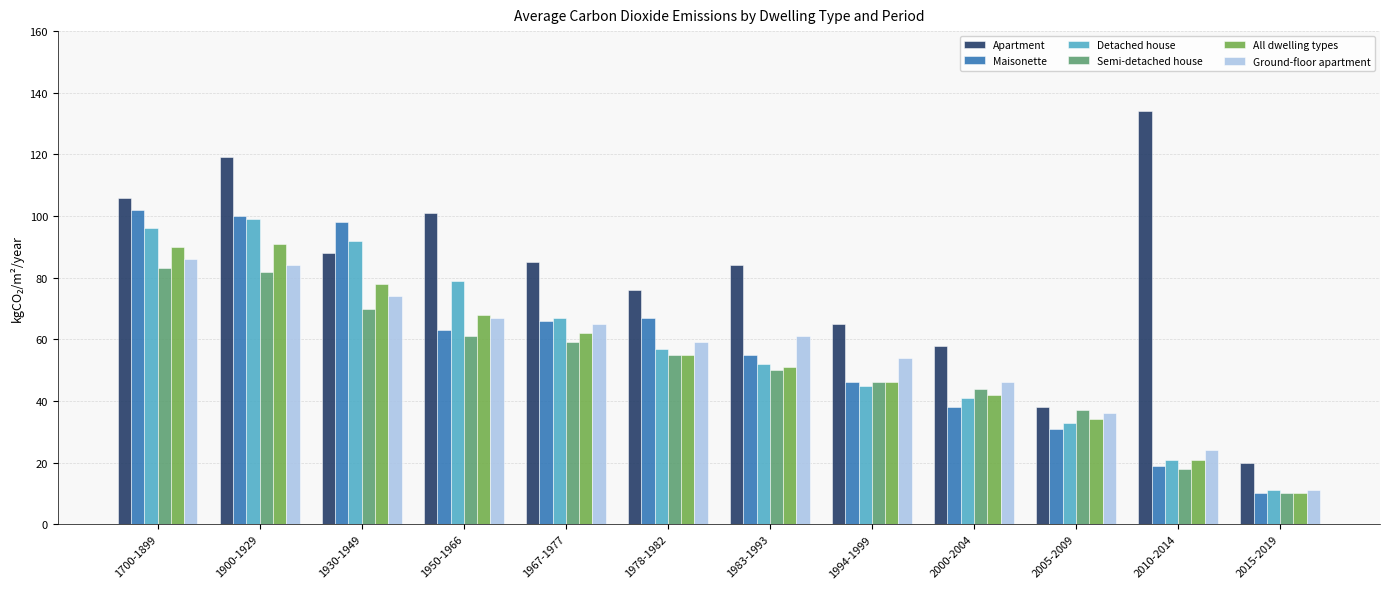

At which category is the sum across all series the highest?

1900-1929